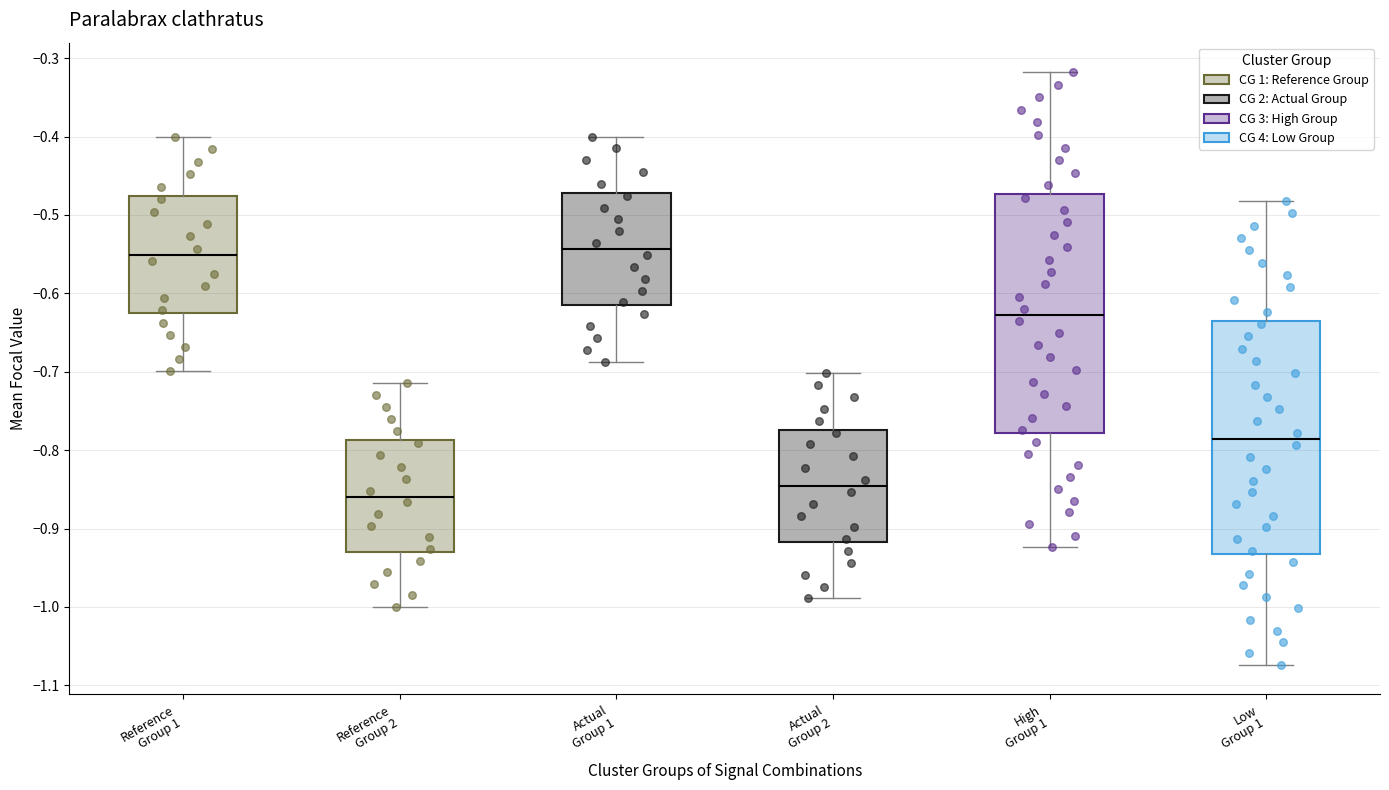

Where is the upper edge of the box for Actual Group 1 on the y-axis? The values are not printed on the chart, so give them approximately, as read against the axis.

-0.47